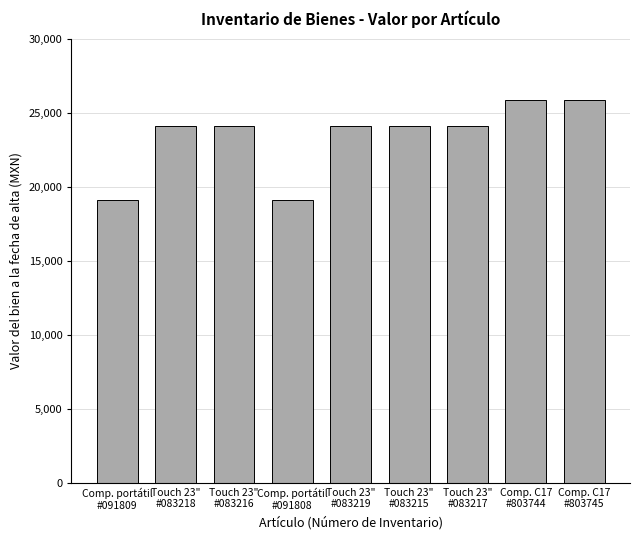

Reading left to right, list all the values displayed in this chart.

19110.9	24096.3	24096.3	19110.9	24096.3	24096.3	24096.3	25850.0	25850.0